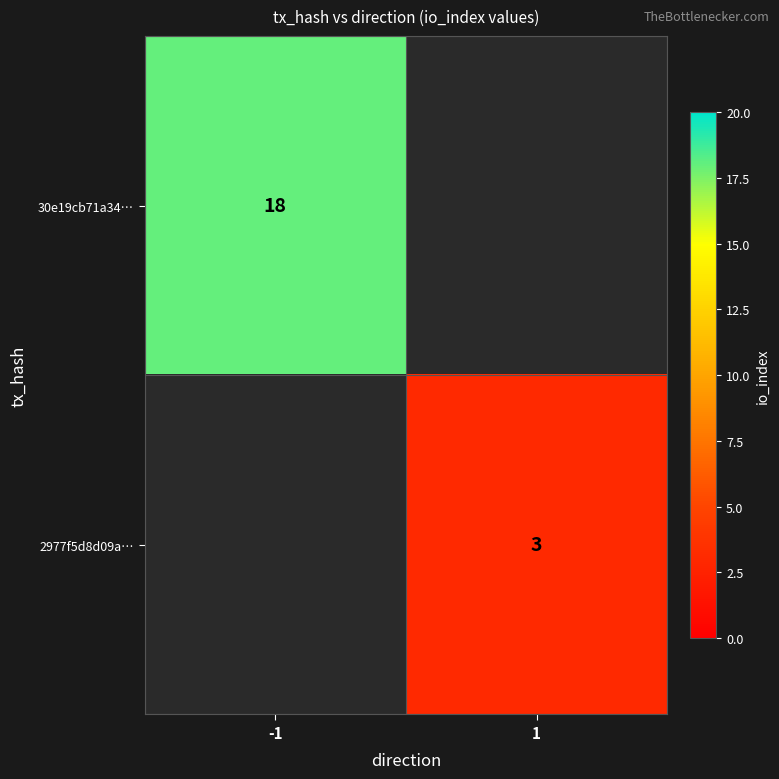

True or false: 30e19cb71a34… has a value of 18 at -1.

True